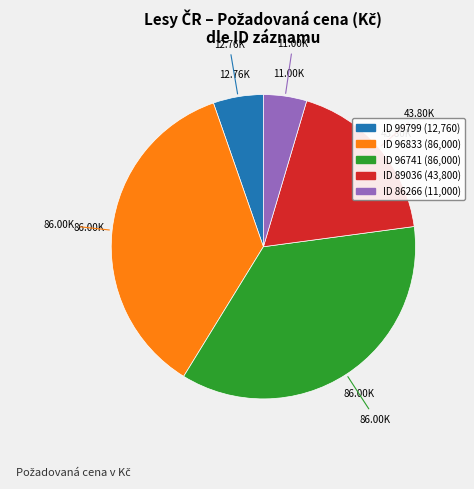

Is there any slice that represents more than half of the pie?

No